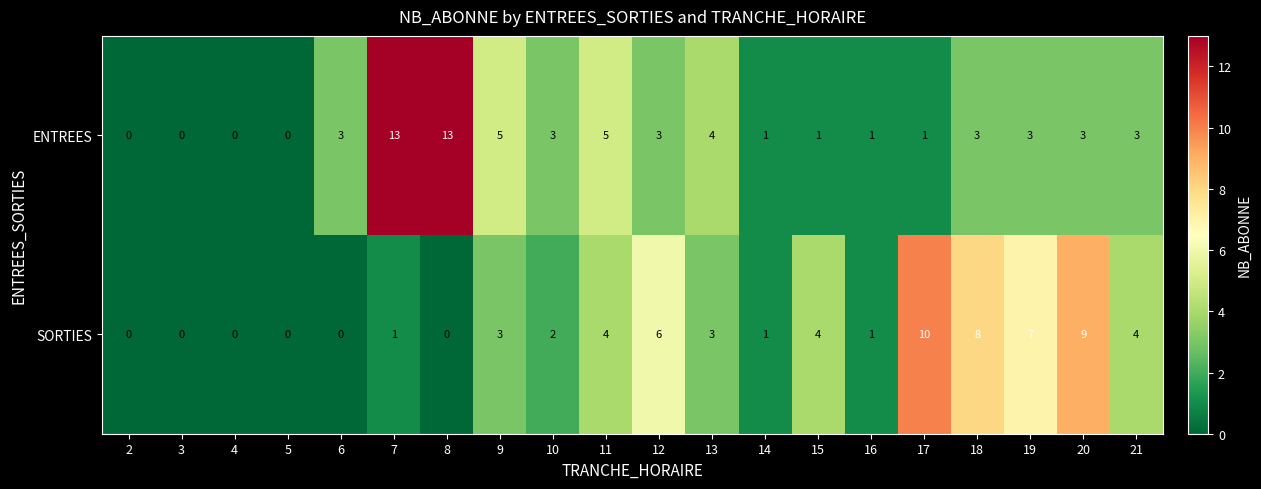

What is the greatest value displayed?

13